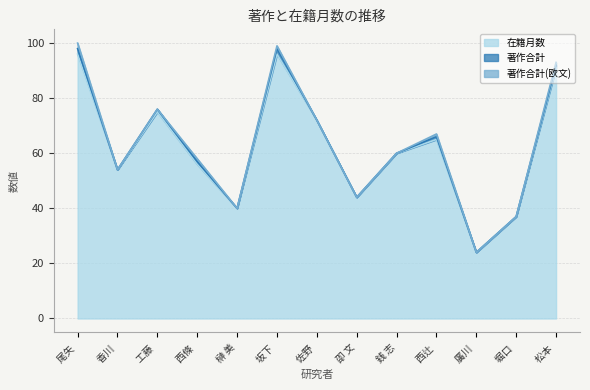

What are all the series names shown in the legend?

在籍月数, 著作合計, 著作合計(欧文)